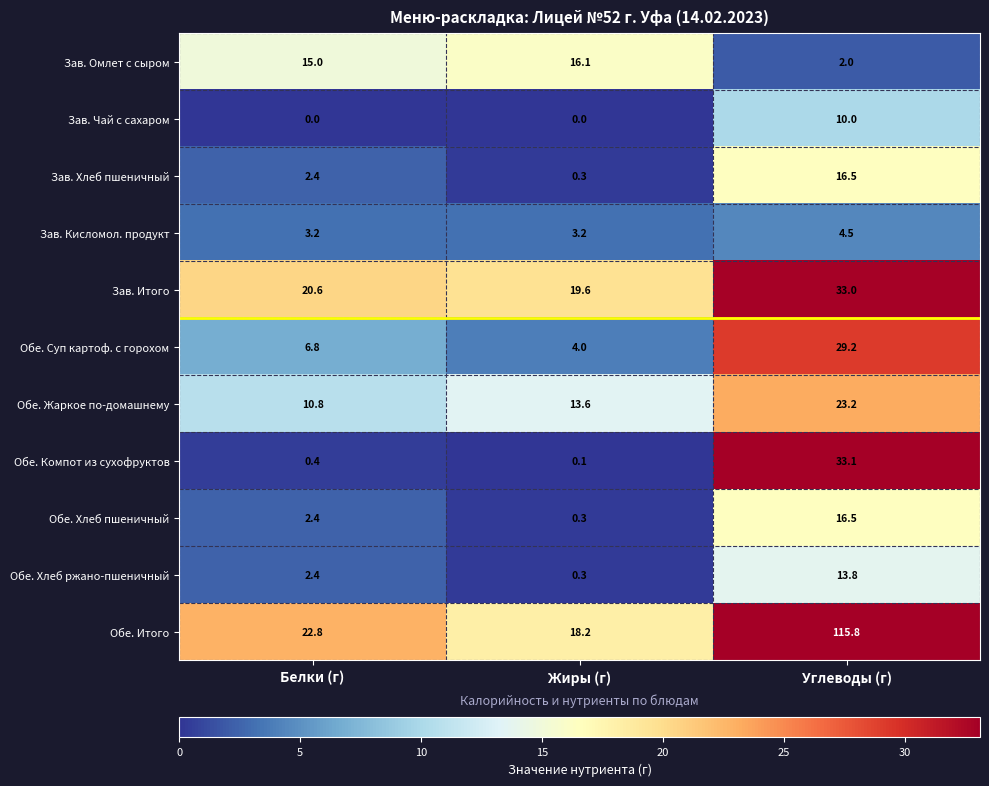

List the labels in order of Обе. Хлеб пшеничный value, largest first.

Углеводы (г), Белки (г), Жиры (г)